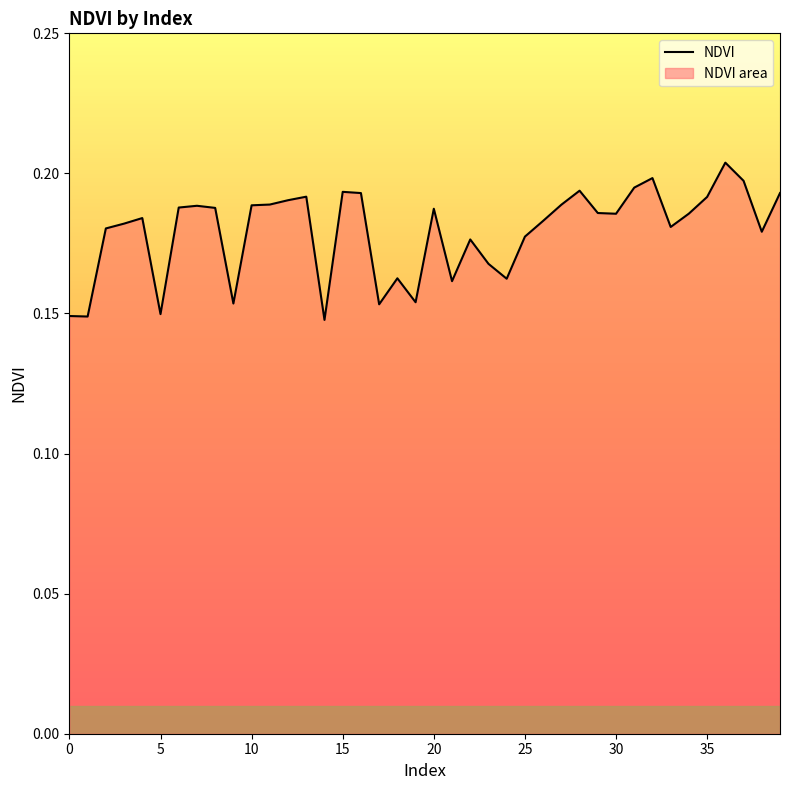

What is the label of the 22nd point from the left?

21